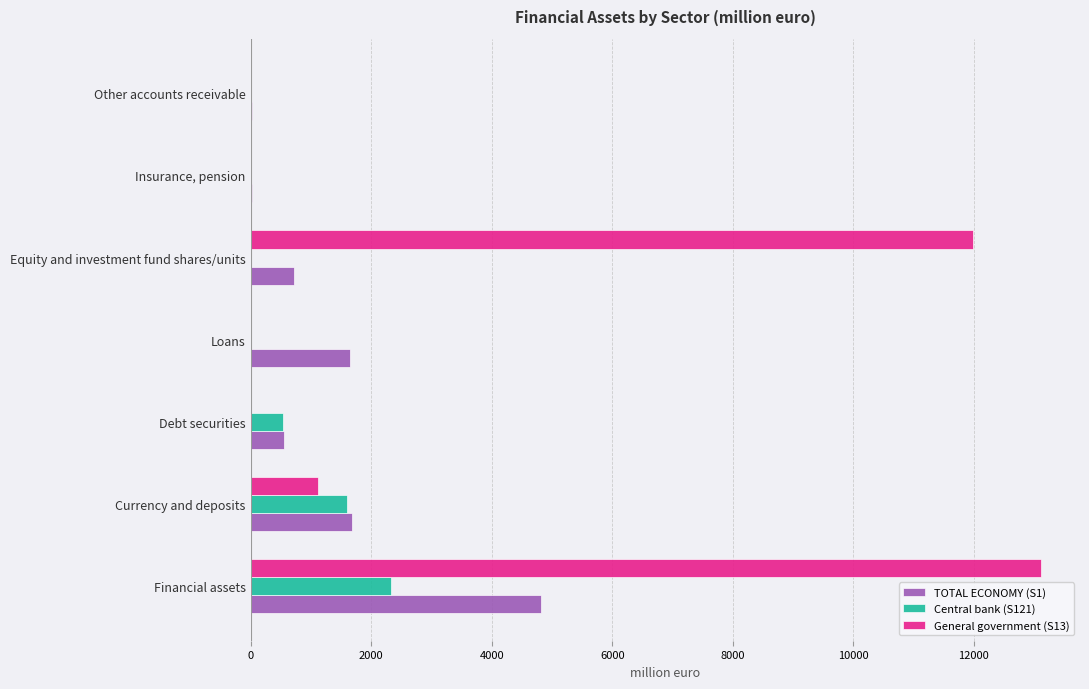

At which category is the sum across all series the highest?

Financial assets